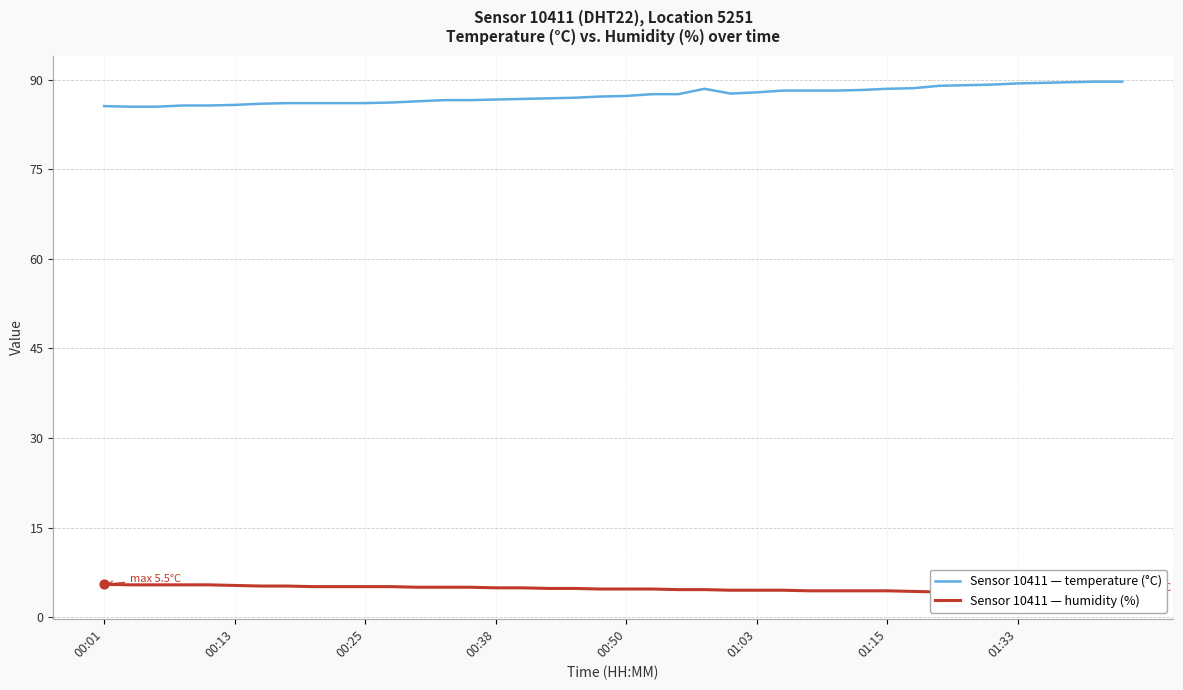

Which series has the largest Y range (max minus min)?

humidity